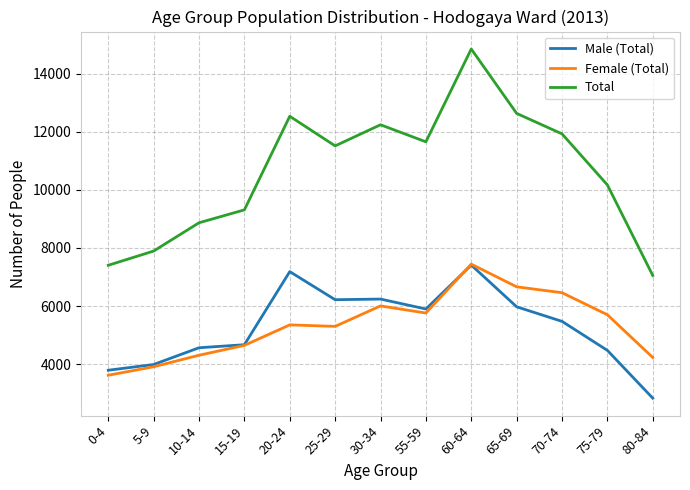

What position from the left is 80-84?

13